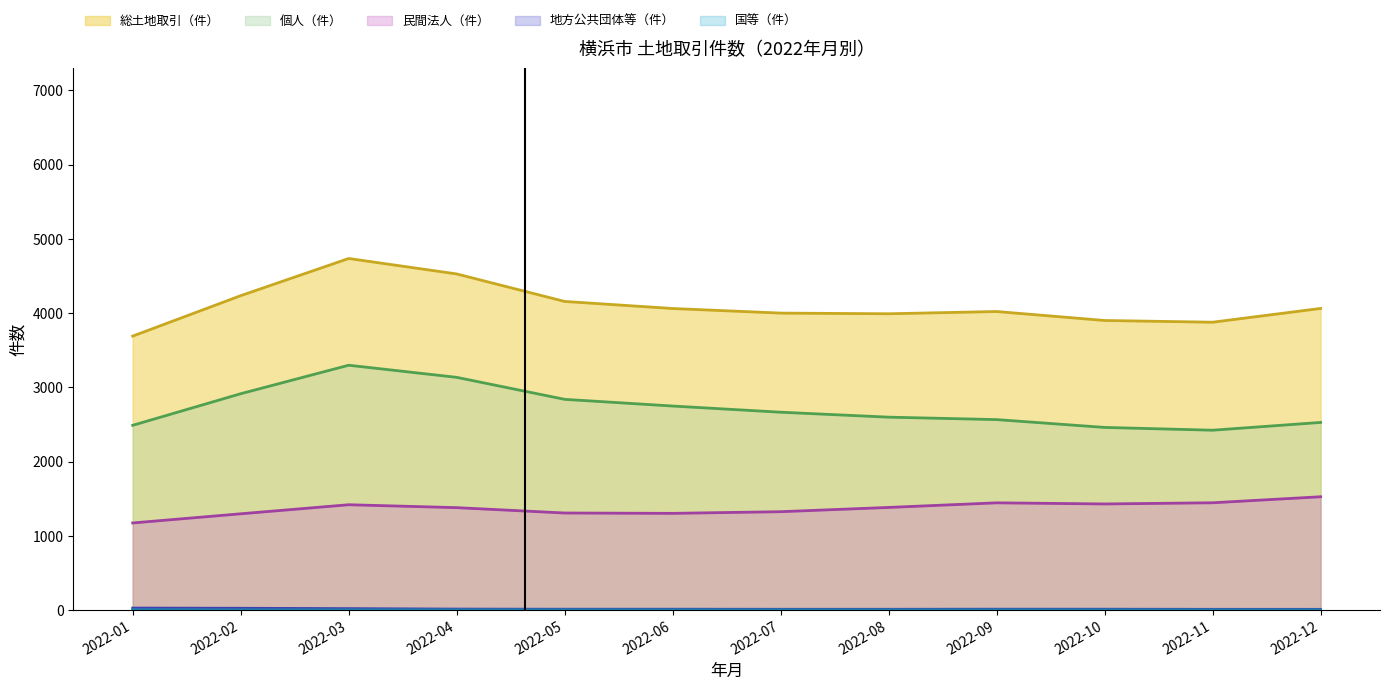

What is the total value across all series at 2022-07?

7998.4